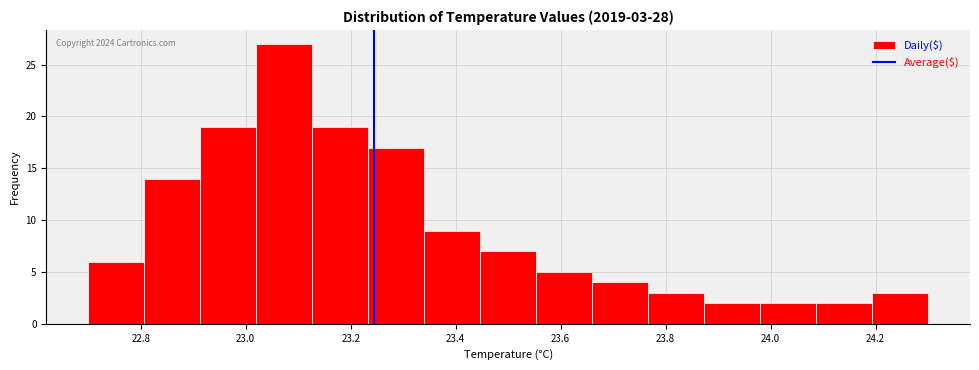

Over which range of the x-axis is the bar tallest?

23.02 to 23.12